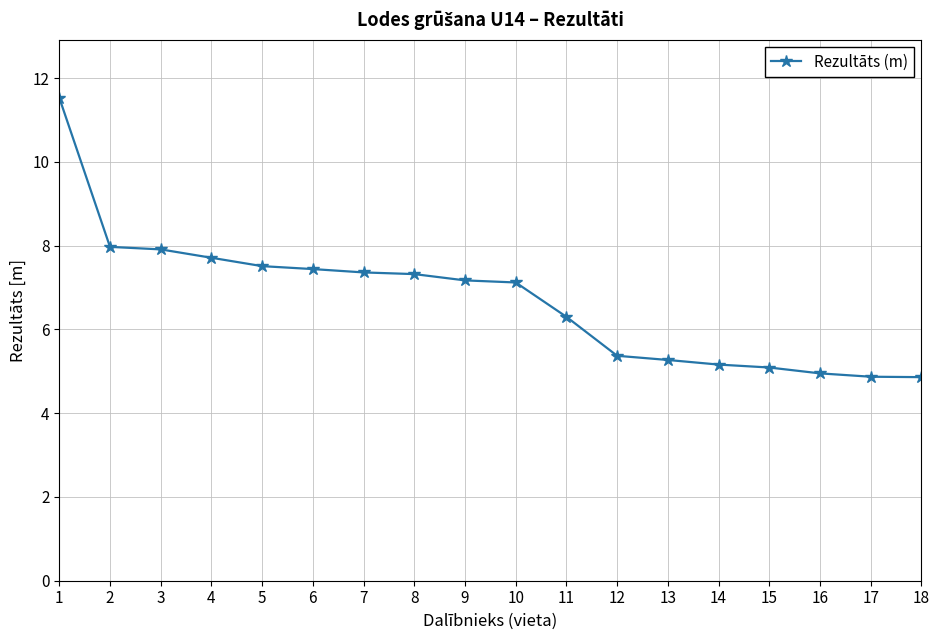

The chart shows a value of 9.0 at 15. True or false?

False